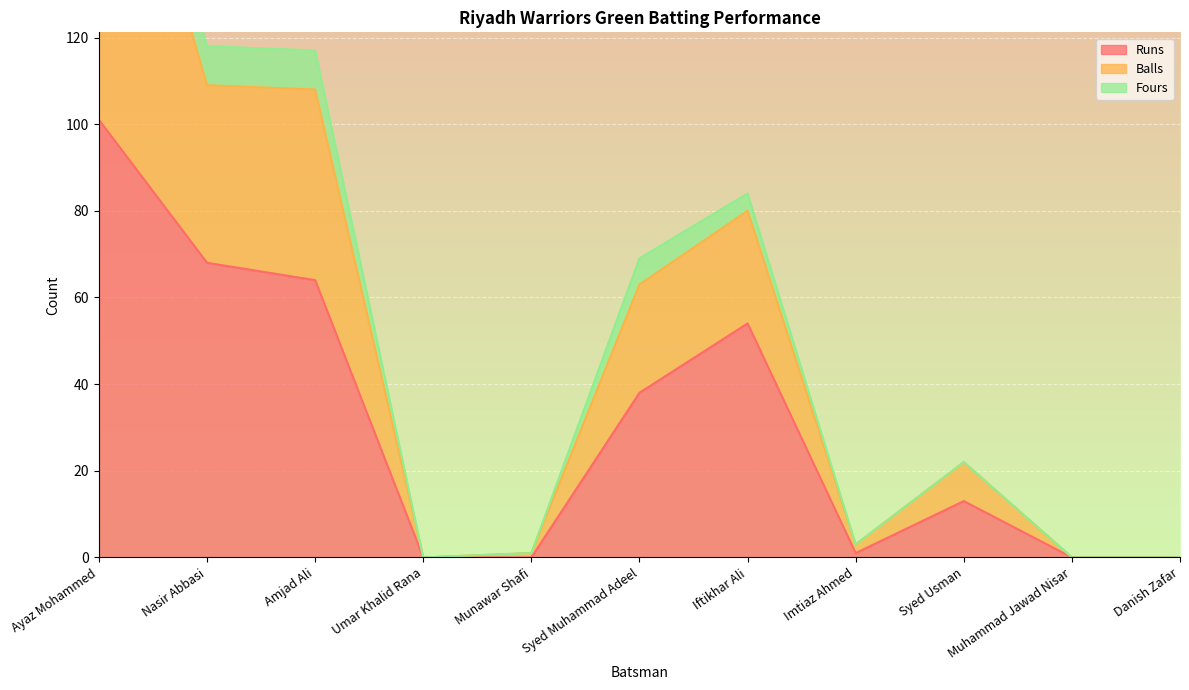

What is the label of the 11th point from the right?

Ayaz Mohammed